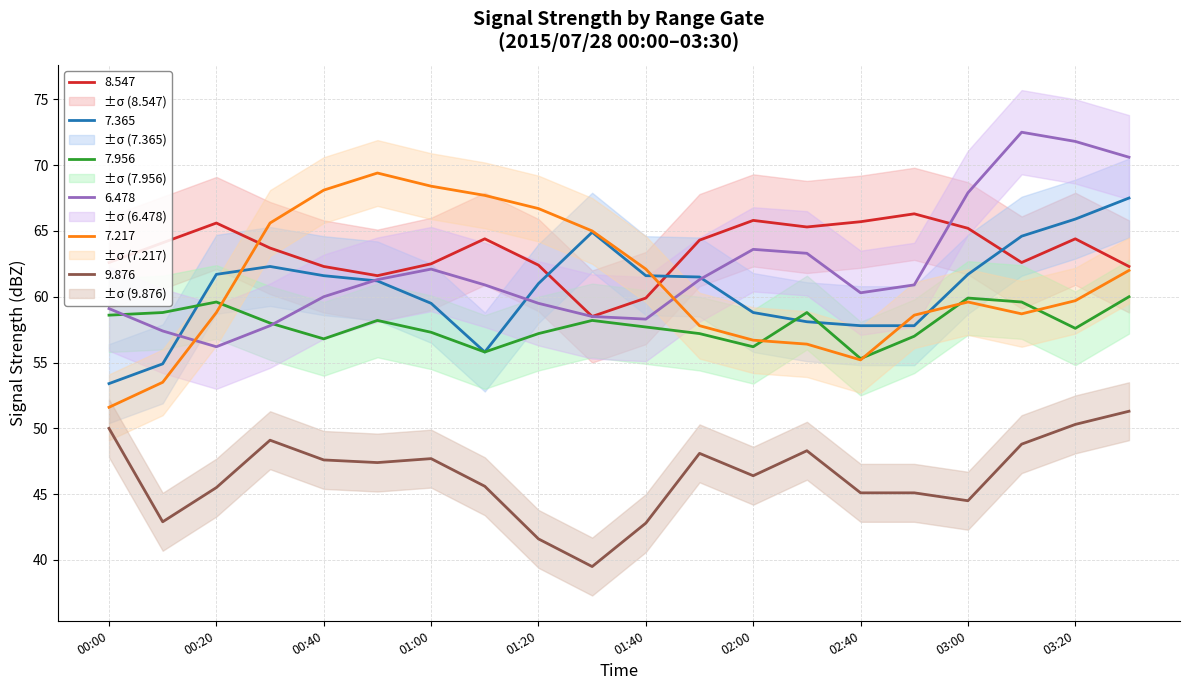

Which category has the highest value in the   7.217 series?

2015/07/28 00:50